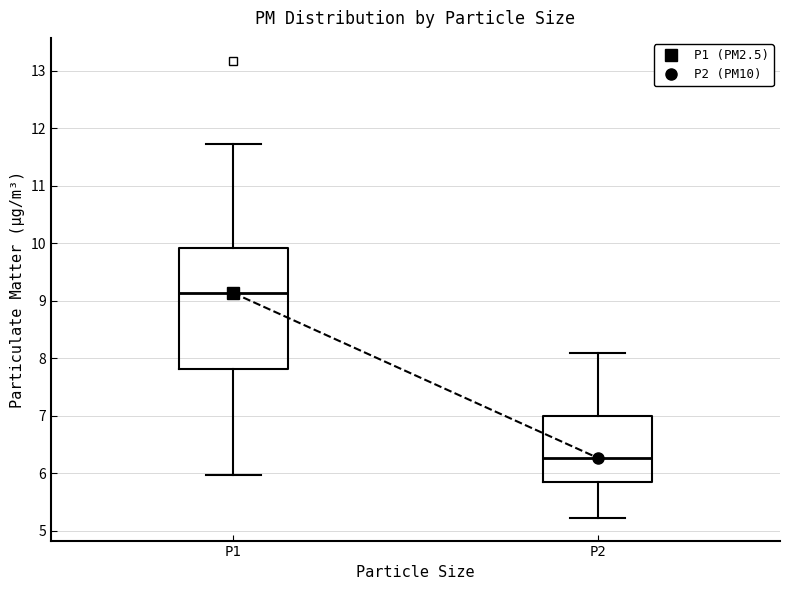

Reading left to right, read every box against the y-axis: the position of its median line, the range the box covers, and the ends of its whiskers. The values are not printed on the chart, so give them approximately, as read against the axis.

P1: median 9.1, box 7.8 to 9.9, whiskers 6.0 to 11.7
P2: median 6.3, box 5.9 to 7.0, whiskers 5.2 to 8.1